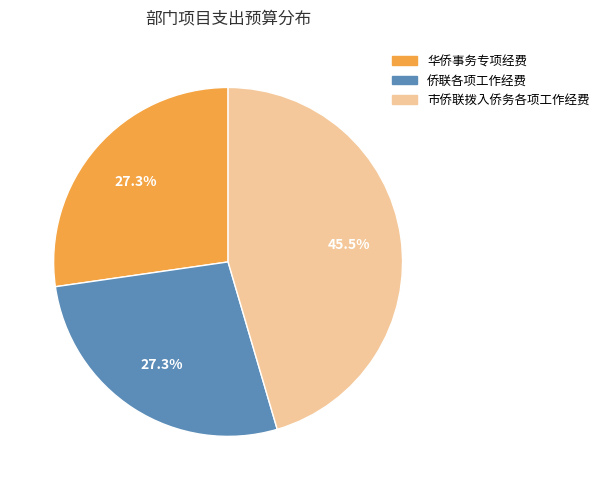

What percentage is NOT represented by 华侨事务专项经费?

72.7%